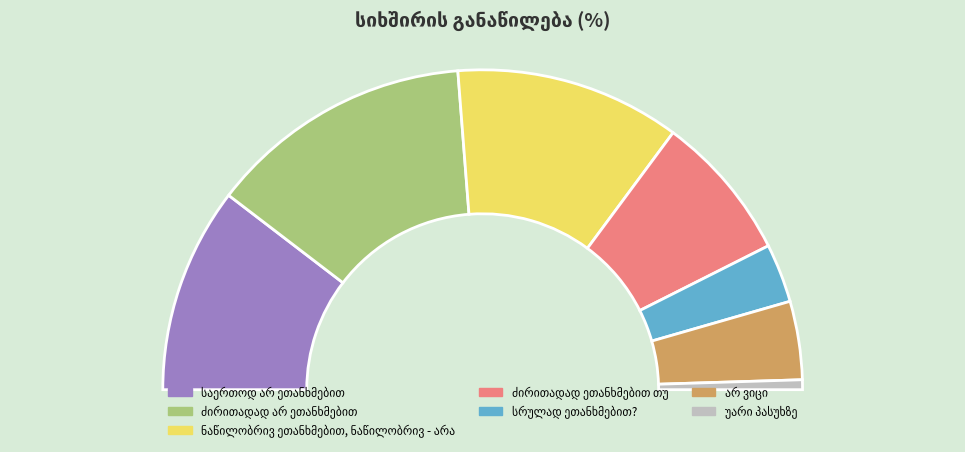

Count the number of slices in the pie.

7